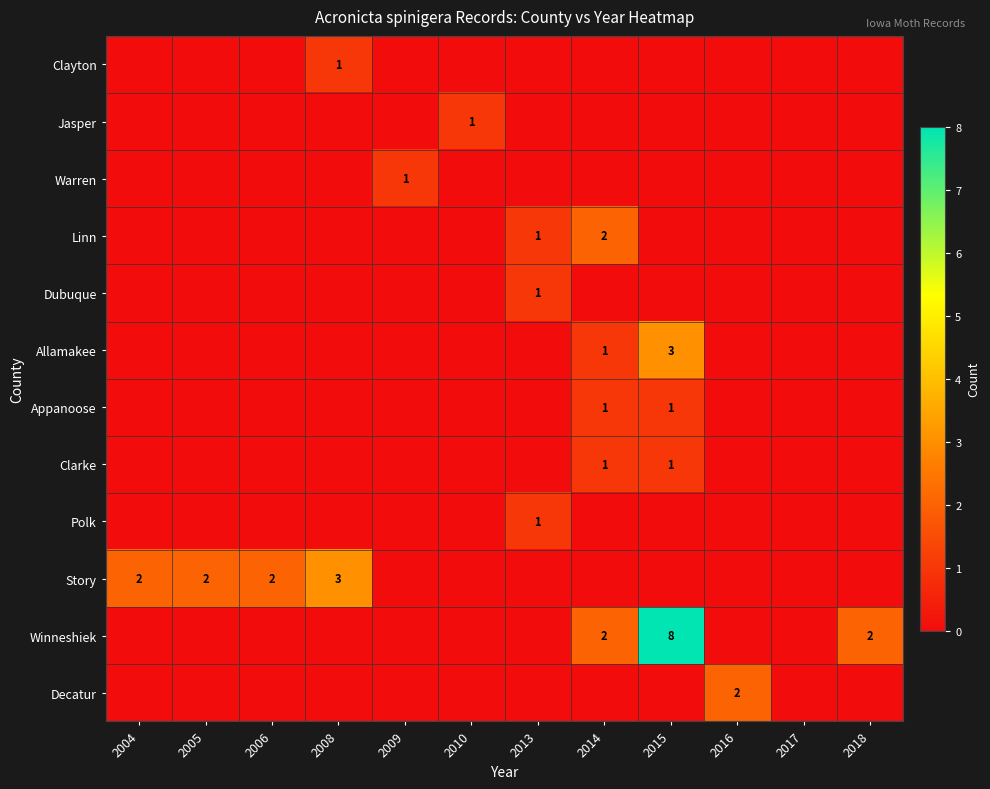

Is it true that Allamakee equals 4 at 2015?

False